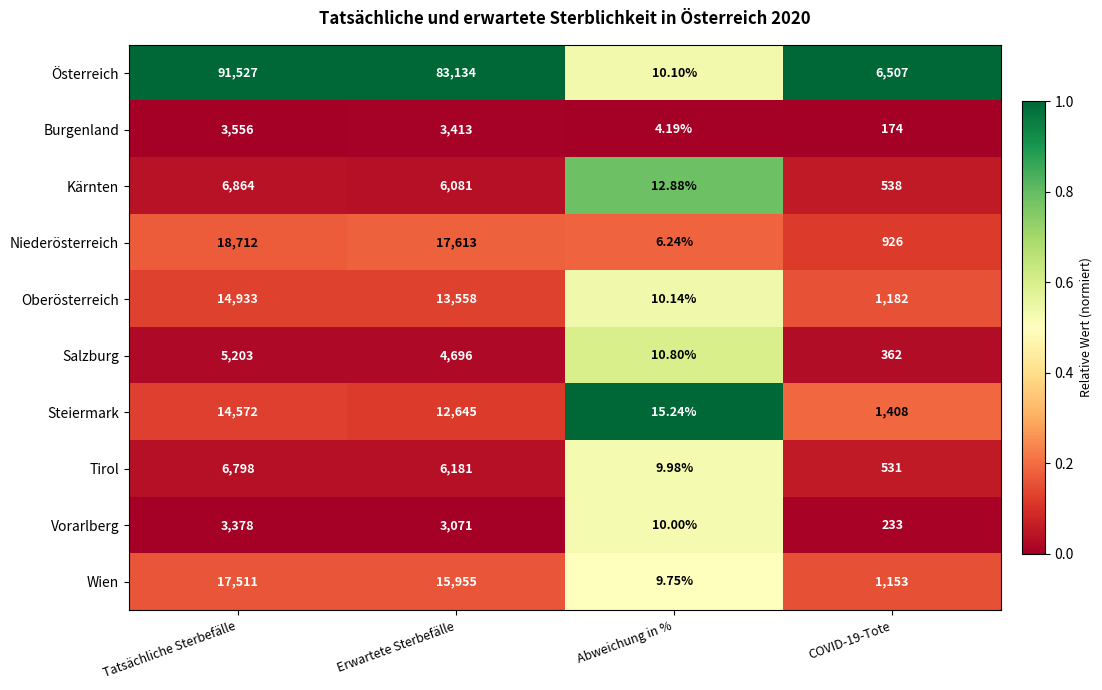

Between Erwartete Sterbefälle and Abweichung in %, which series saw the biggest shift?

Österreich